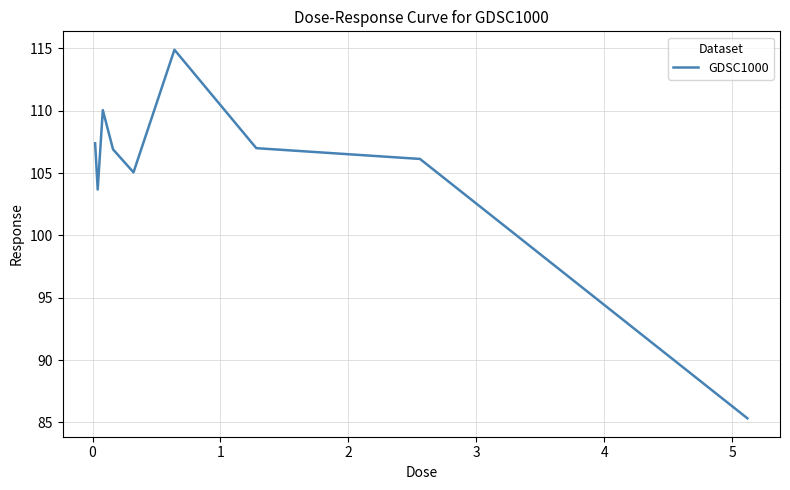

What is the maximum value shown in the chart?

114.9